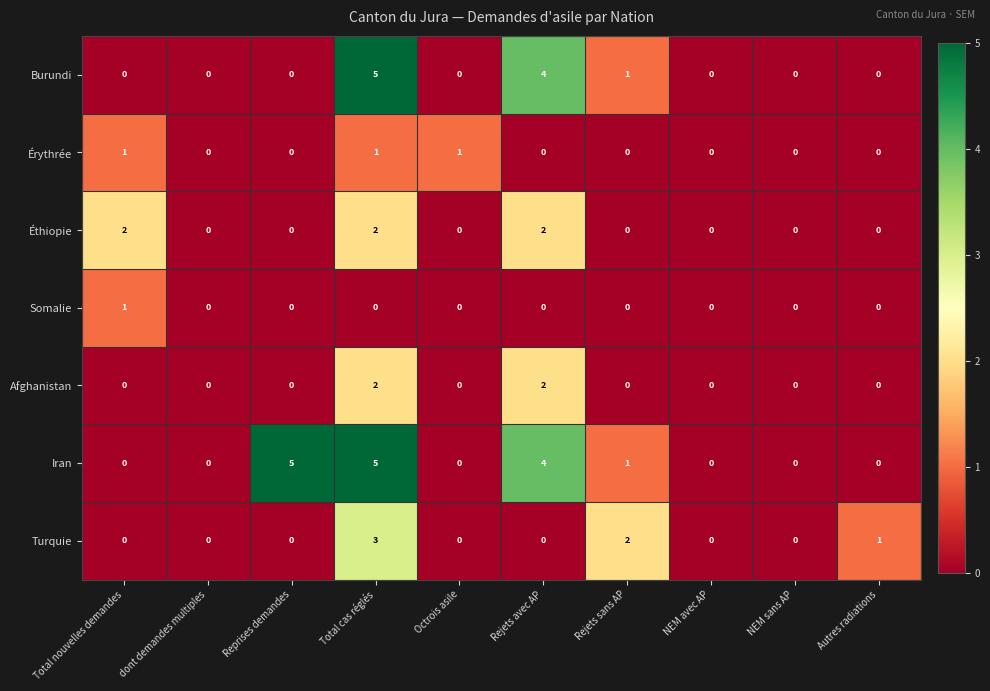

How many categories are shown in the chart?

10